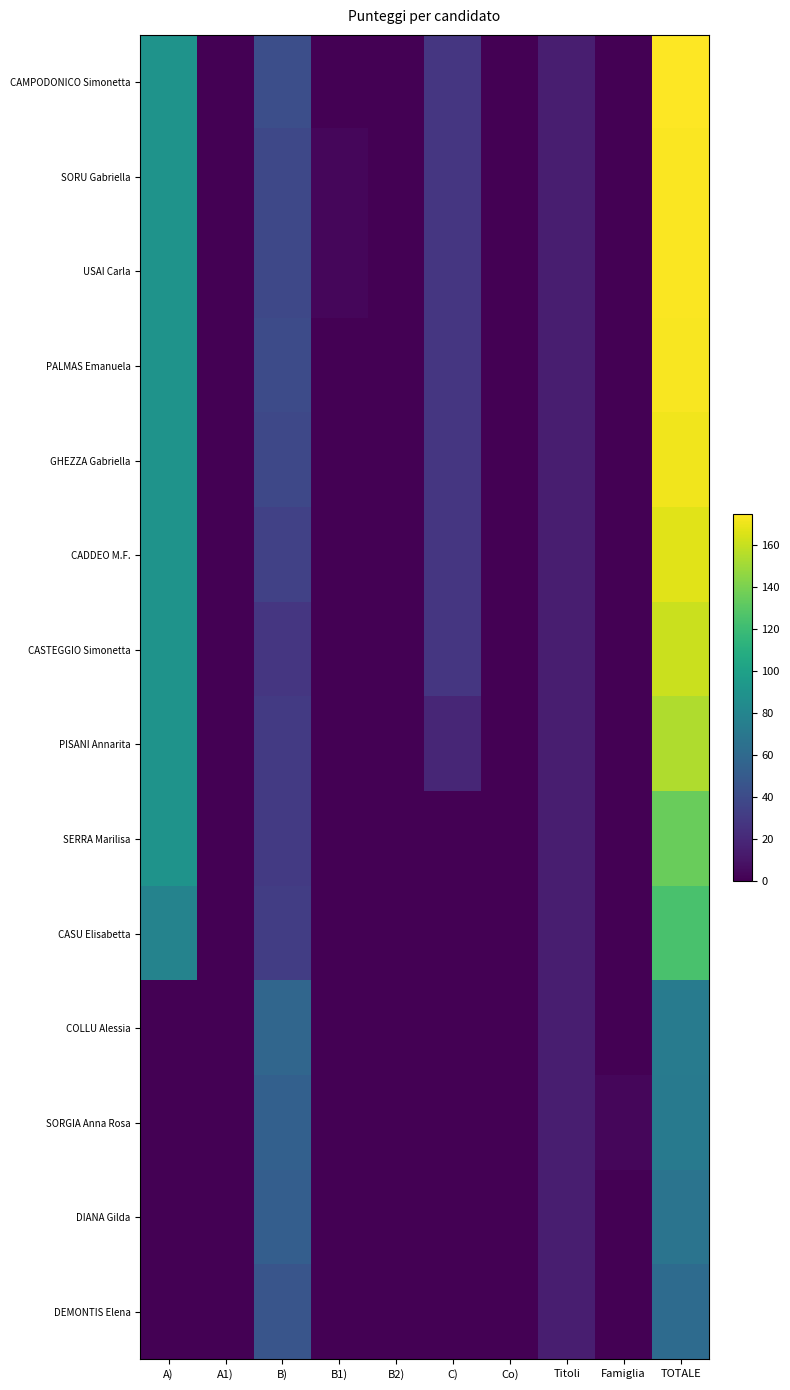

What is the total value across all series at TOTALE?

1882